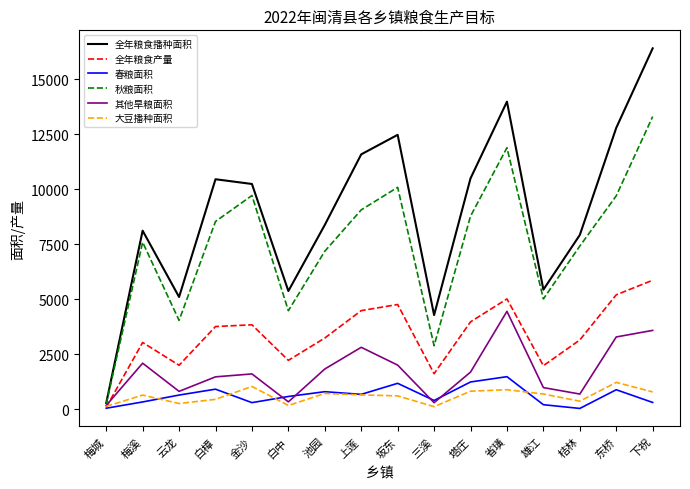

Is it true that 大豆播种面积 equals 364 at 桔林?

True